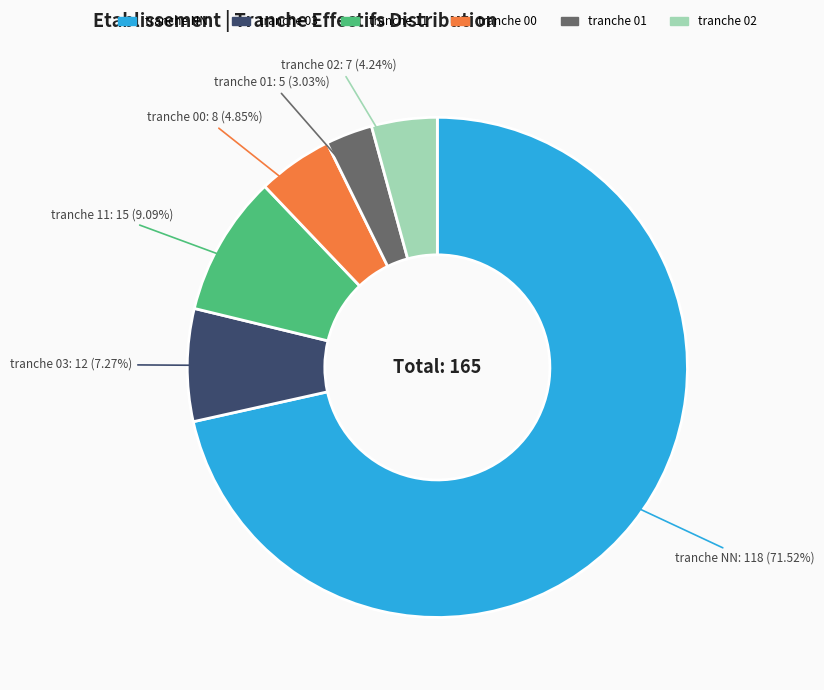

Does any single category account for the majority?

Yes